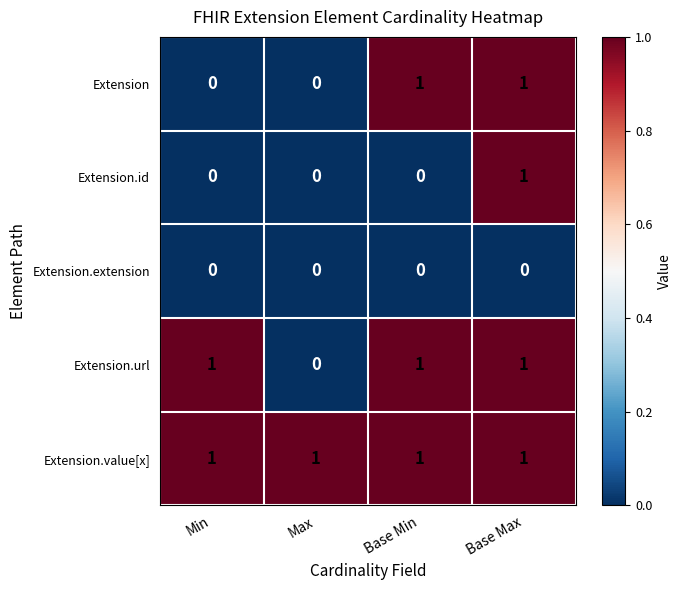

List the series in order of their overall mean, highest first.

Extension.value[x], Extension.url, Extension, Extension.id, Extension.extension